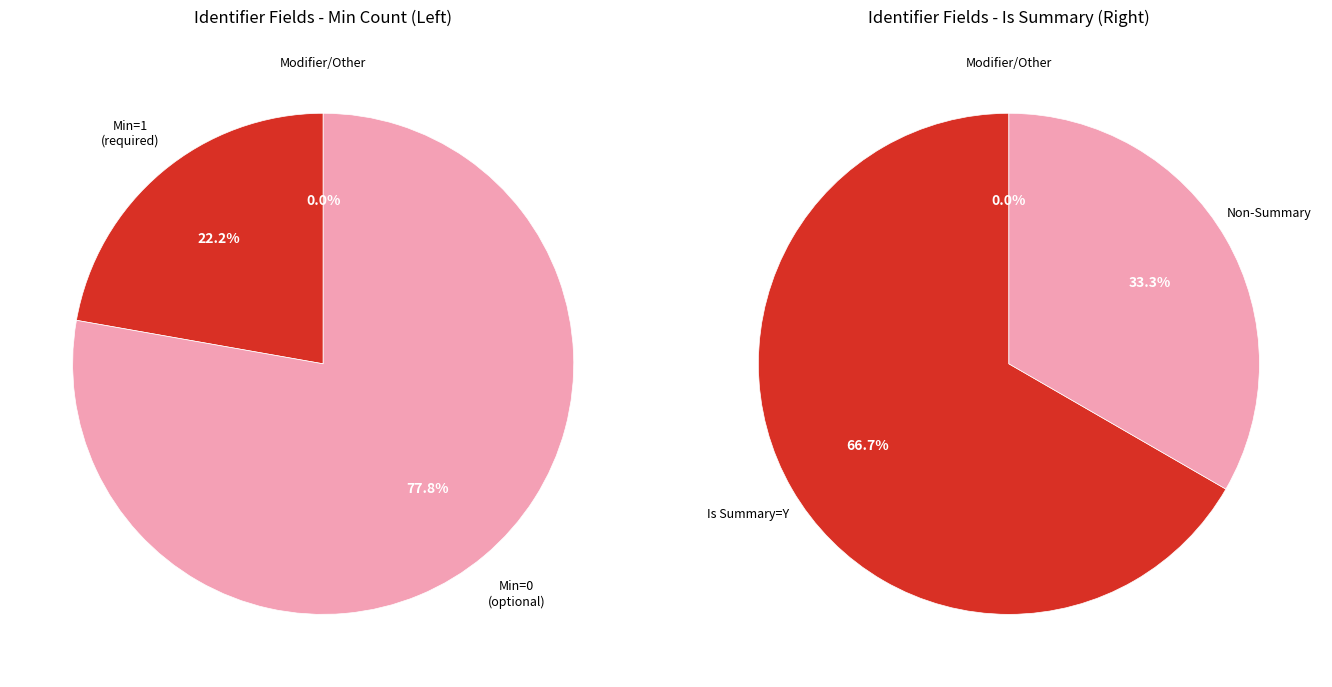

Does 0 represent more than half of the total?

No